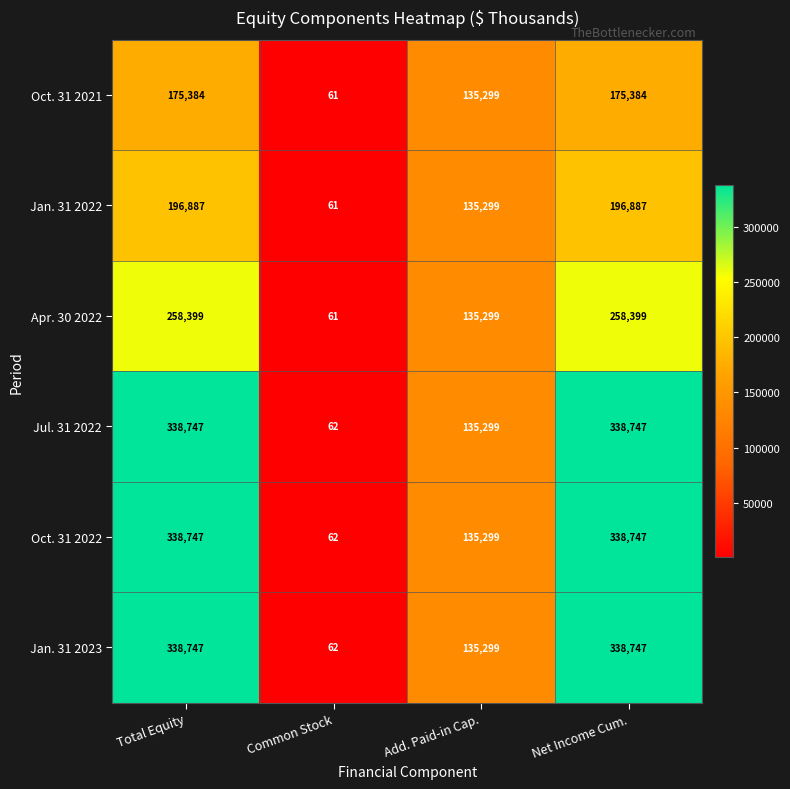

Reading left to right, transcribe all the data shown in this chart.

Oct. 31 2021: Total Equity=175384	Common Stock=61	Add. Paid-in Cap.=135299	Net Income Cum.=175384
Jan. 31 2022: Total Equity=196887	Common Stock=61	Add. Paid-in Cap.=135299	Net Income Cum.=196887
Apr. 30 2022: Total Equity=258399	Common Stock=61	Add. Paid-in Cap.=135299	Net Income Cum.=258399
Jul. 31 2022: Total Equity=338747	Common Stock=62	Add. Paid-in Cap.=135299	Net Income Cum.=338747
Oct. 31 2022: Total Equity=338747	Common Stock=62	Add. Paid-in Cap.=135299	Net Income Cum.=338747
Jan. 31 2023: Total Equity=338747	Common Stock=62	Add. Paid-in Cap.=135299	Net Income Cum.=338747